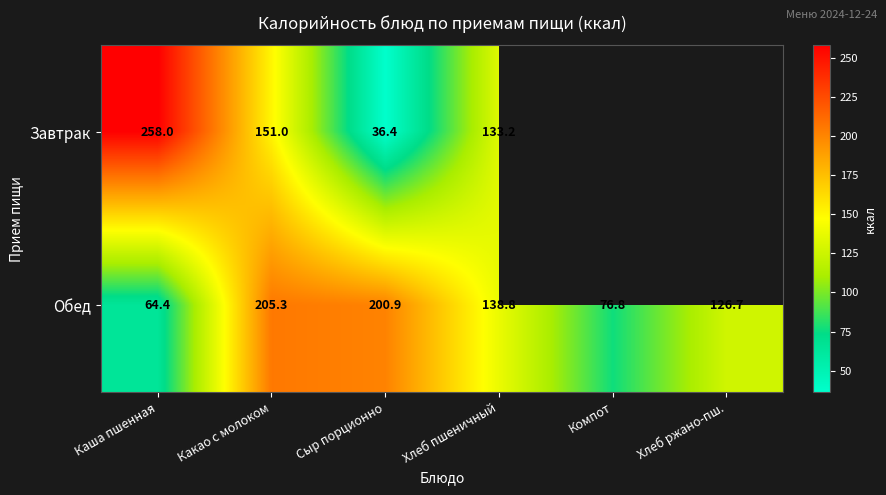

The Обед series shows 190.8 at Хлеб пшеничный. True or false?

False